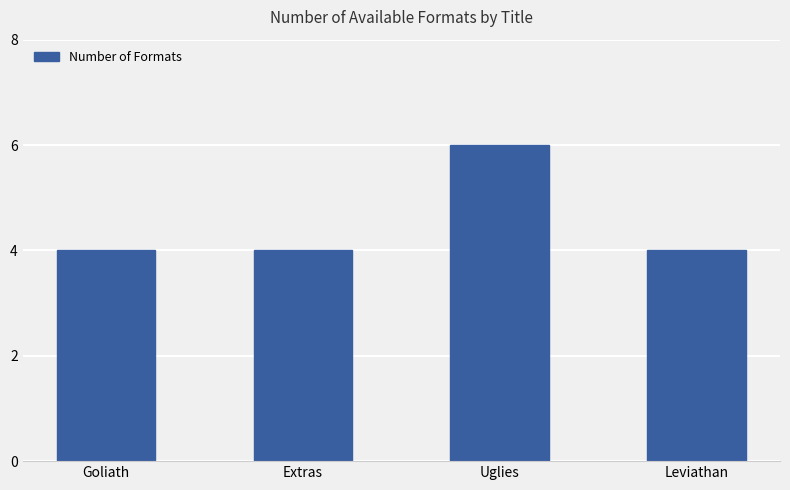

What is the label of the 3rd bar from the left?

Uglies